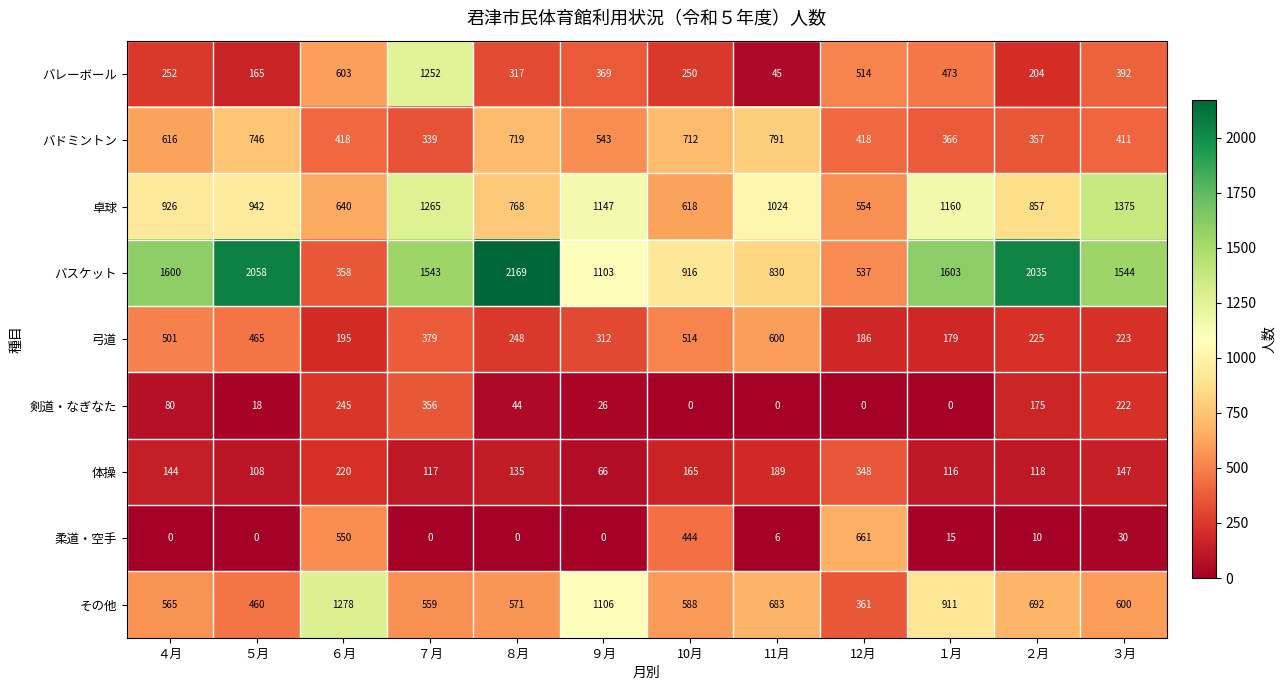

At which category does the chart reach its peak across all series?

８月